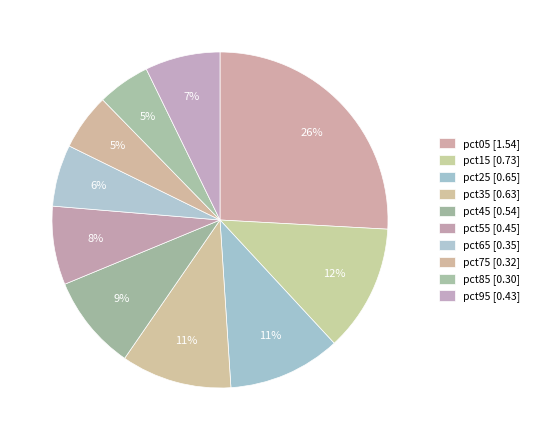

Count the number of slices in the pie.

10